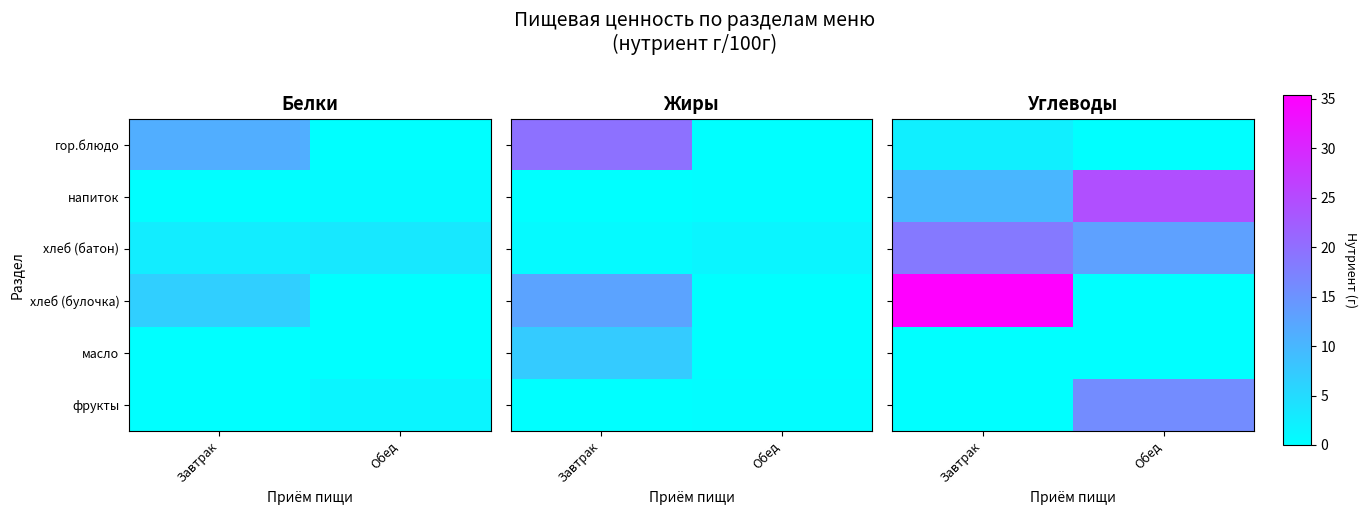

Is the value of напиток at Обед greater than the value of хлеб (булочка) at Завтрак?

No